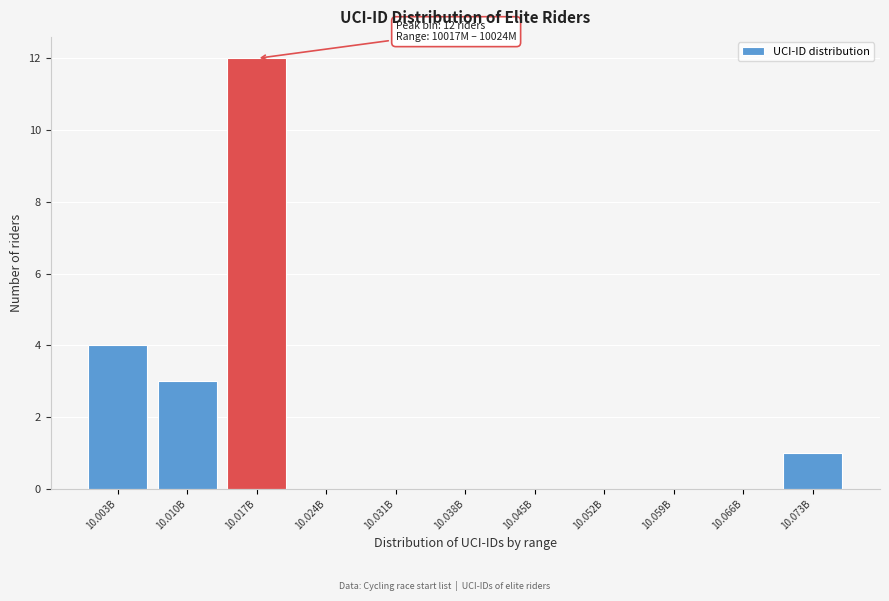

Reading left to right, extract all data points from this chart.

10.003B=4	10.010B=3	10.017B=12	10.024B=0	10.031B=0	10.038B=0	10.045B=0	10.052B=0	10.059B=0	10.066B=0	10.073B=1